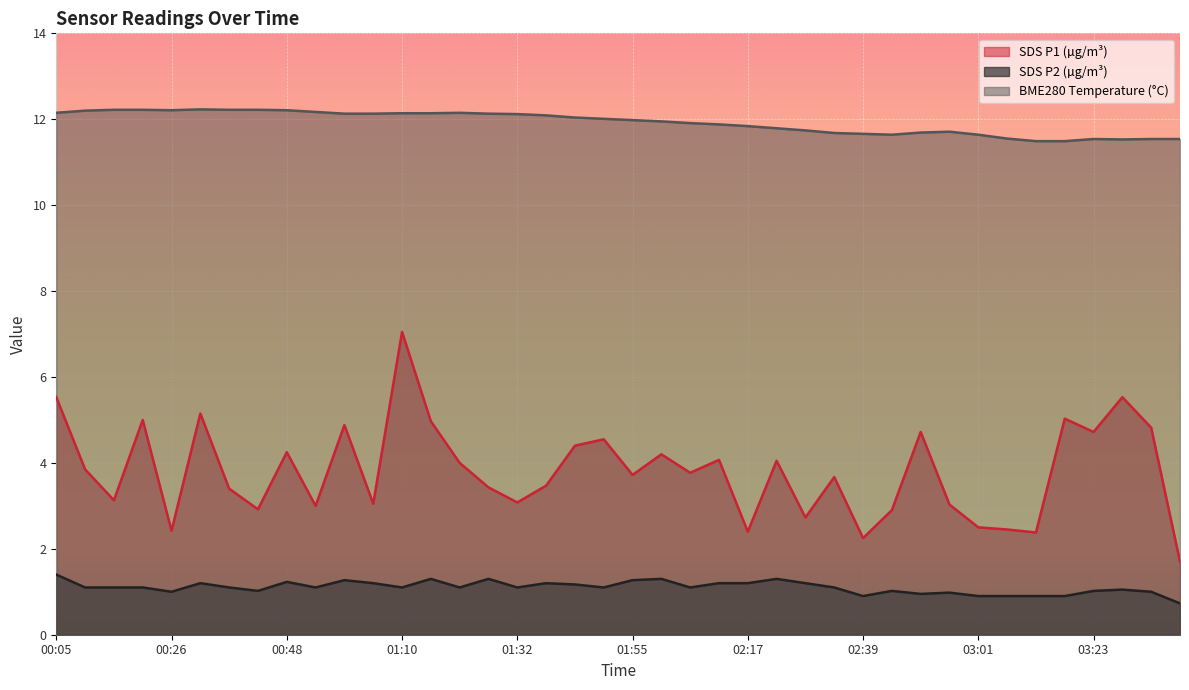

In SDS_P1, how many points are lower than both neighbors (excluding endpoints)?

13